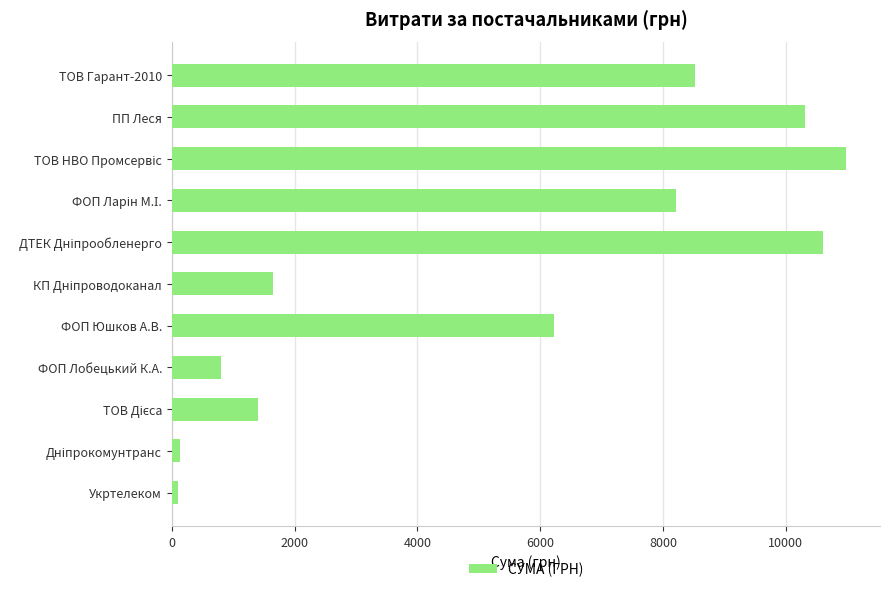

True or false: the data shows 3498.9 at ПП Леся.

False